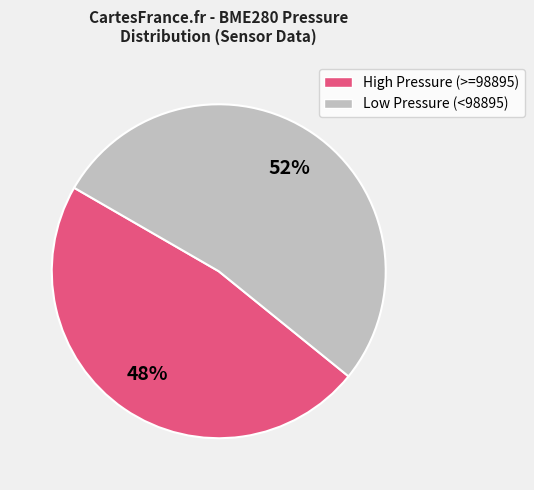

Is the sum of High Pressure (>=98895) and Low Pressure (<98895) greater than half?

Yes